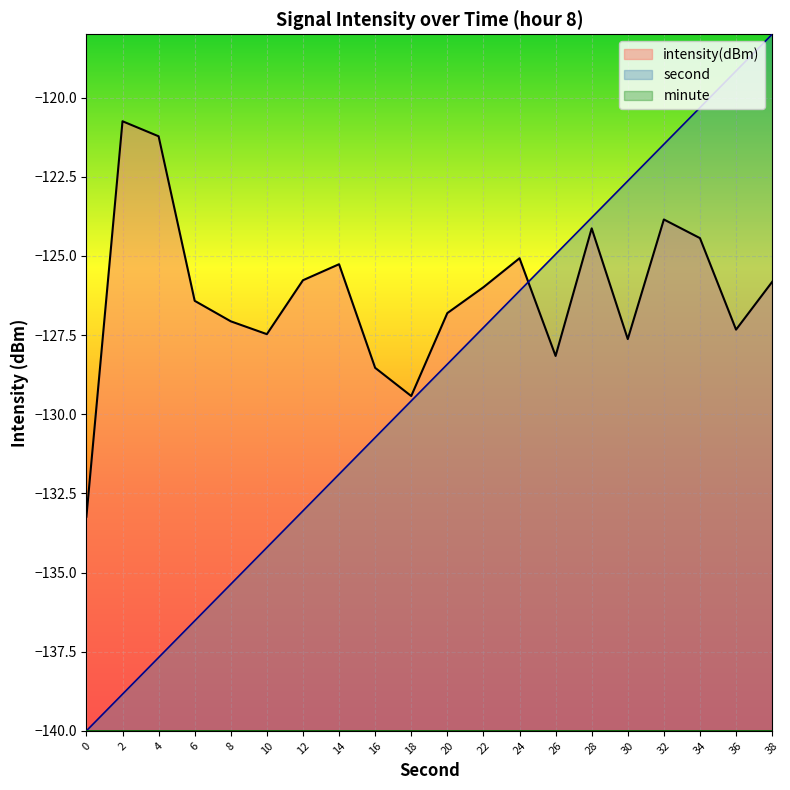

True or false: intensity has a value of -190.6 at 38.

False